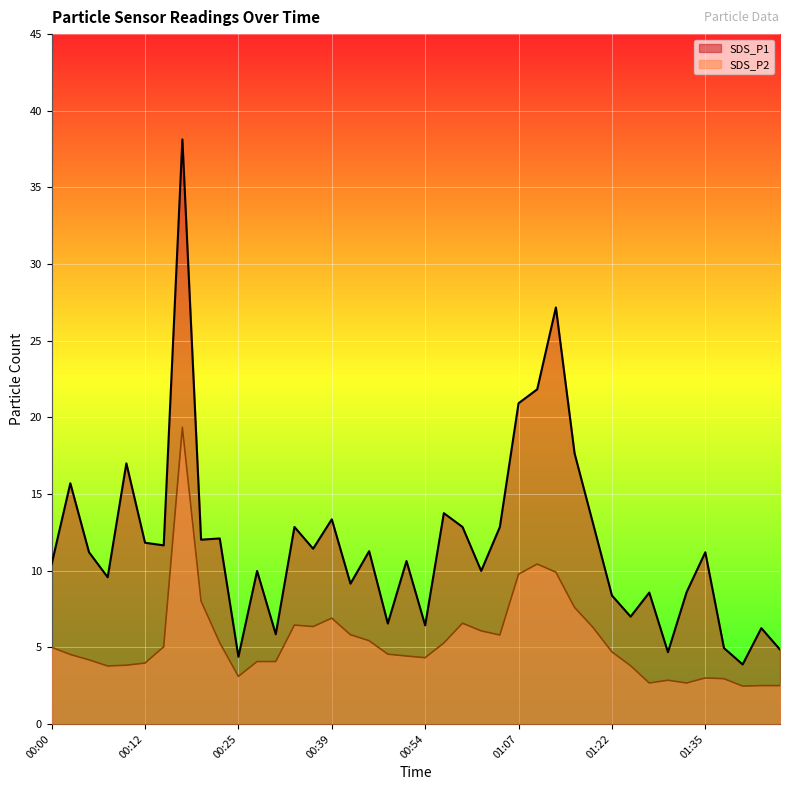

What is the label of the 10th point from the left?

00:23